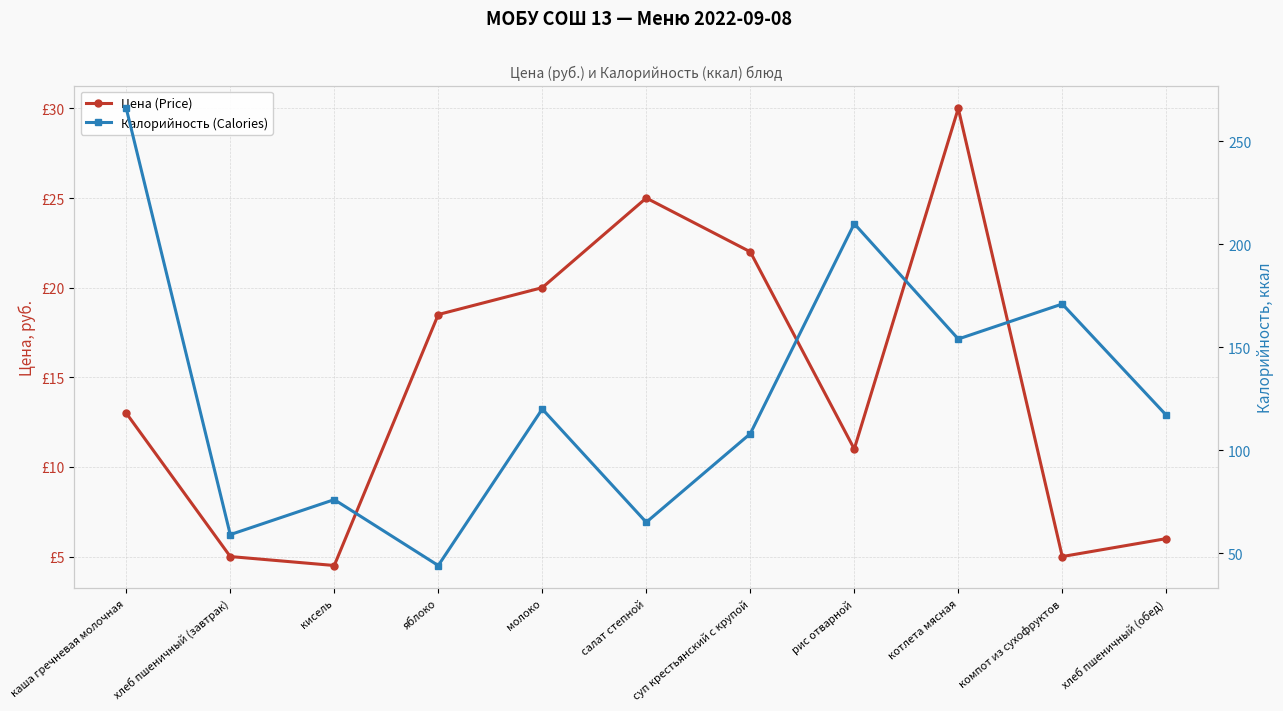

Where is Цена (Price) nearest to the value 17?

яблоко